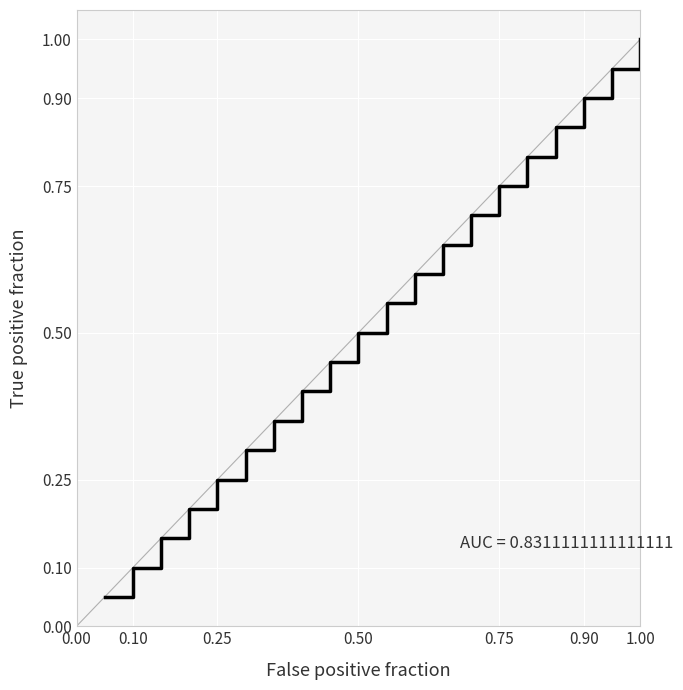

What is the maximum value shown in the chart?

1.0